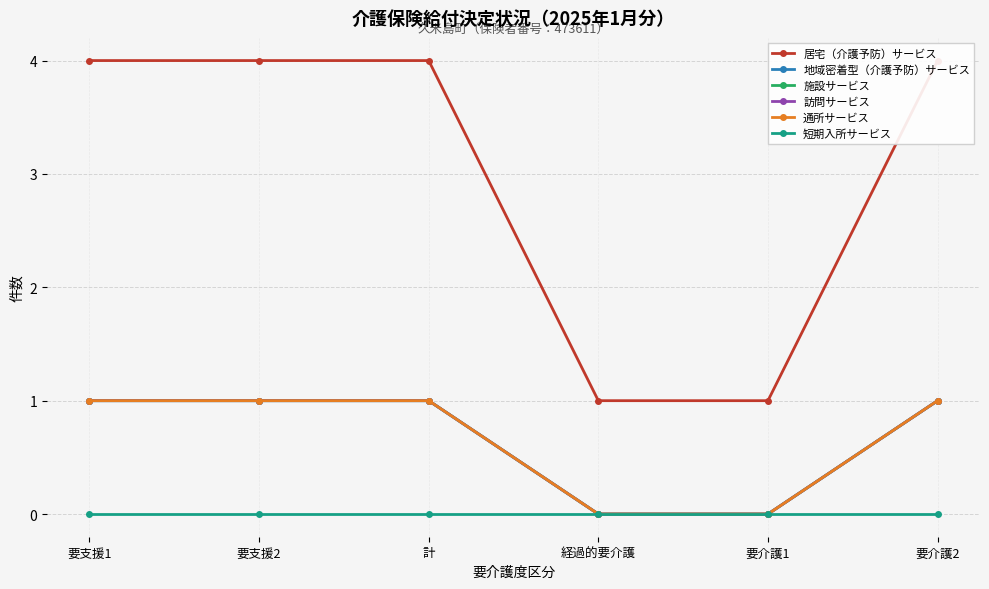

At how many categories does at least one series exceed 1?

4